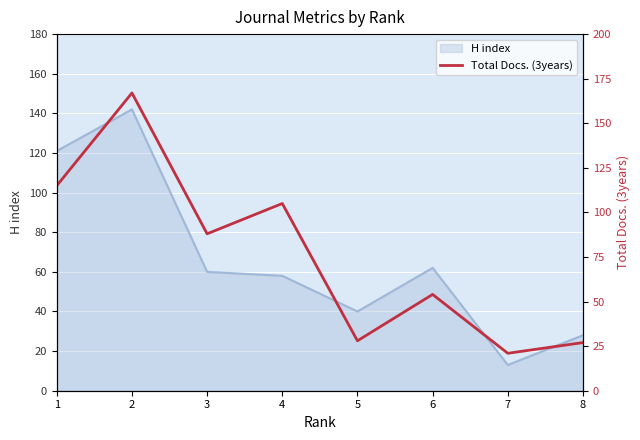

What is the difference between the values at 7 and 6?

33